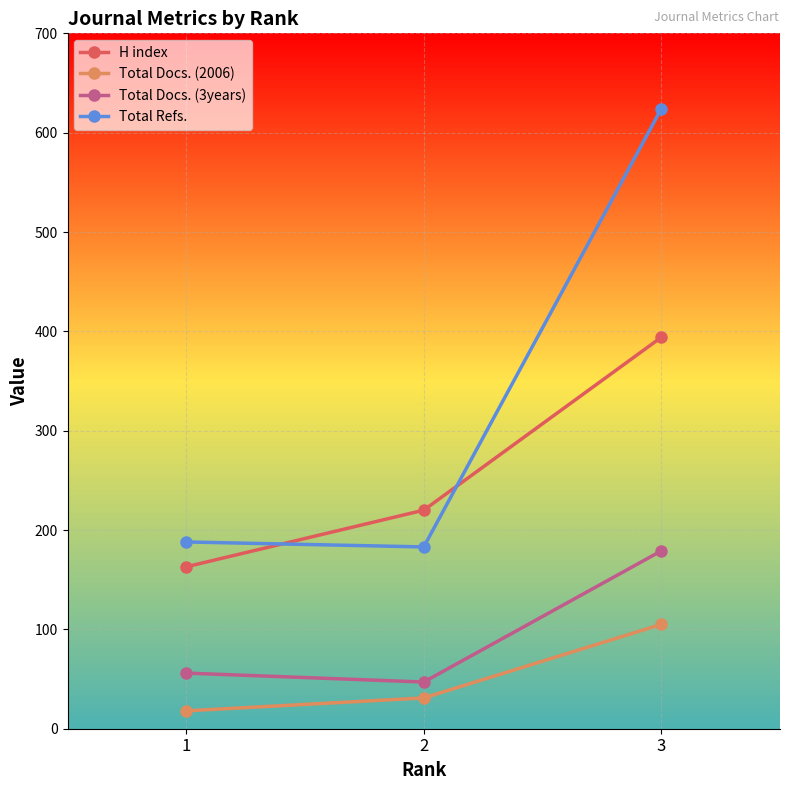

True or false: Total Docs. (2006) has a value of 105 at 3.

True